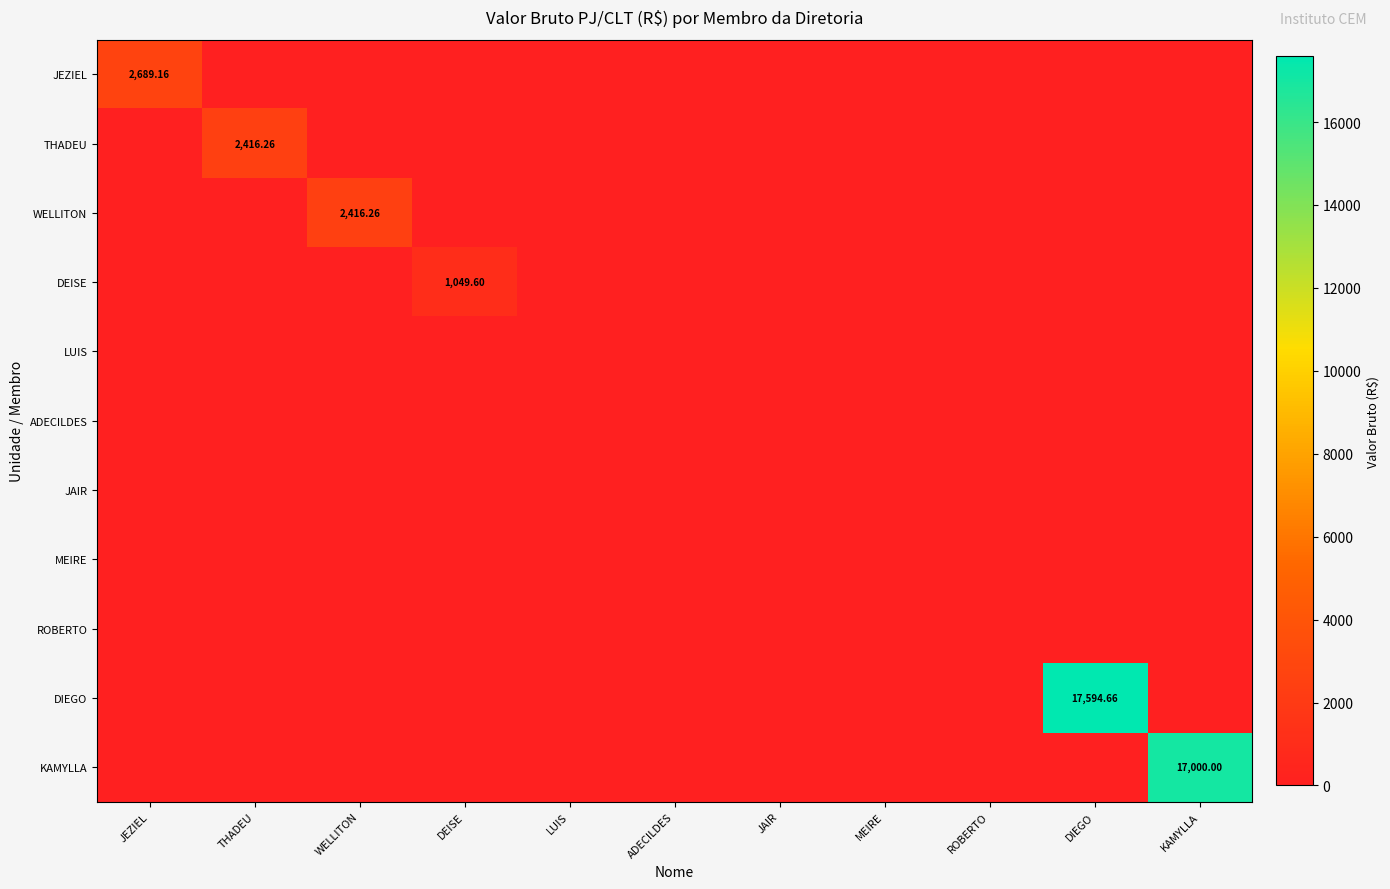

Which has a higher value, DIEGO or ROBERTO?

DIEGO